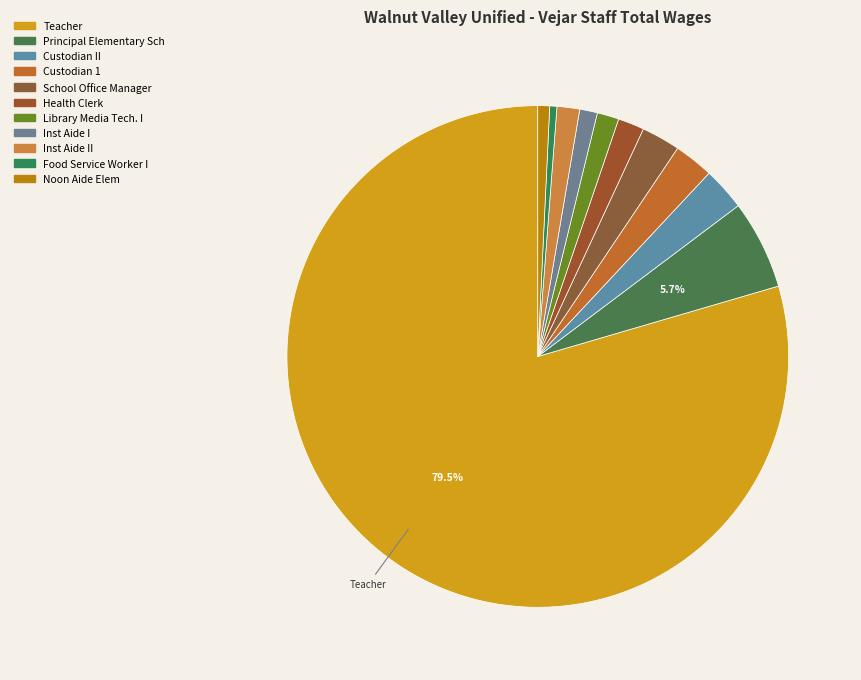

Which slice is the largest?

Teacher